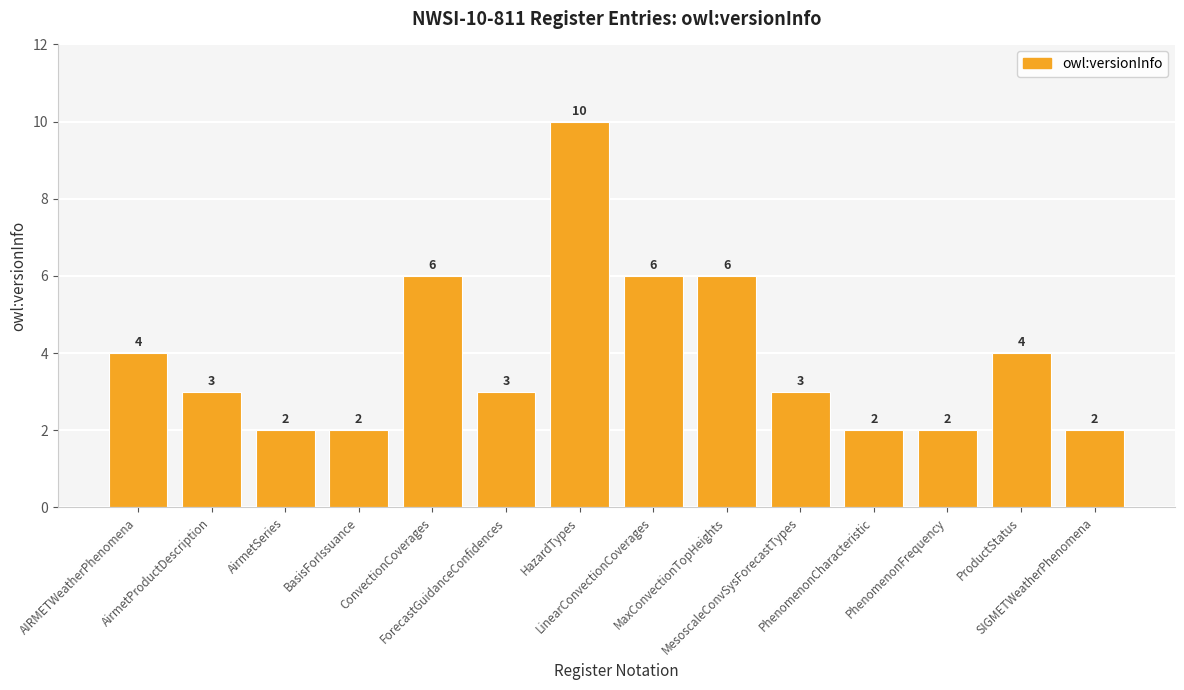

What is the smallest value displayed?

2